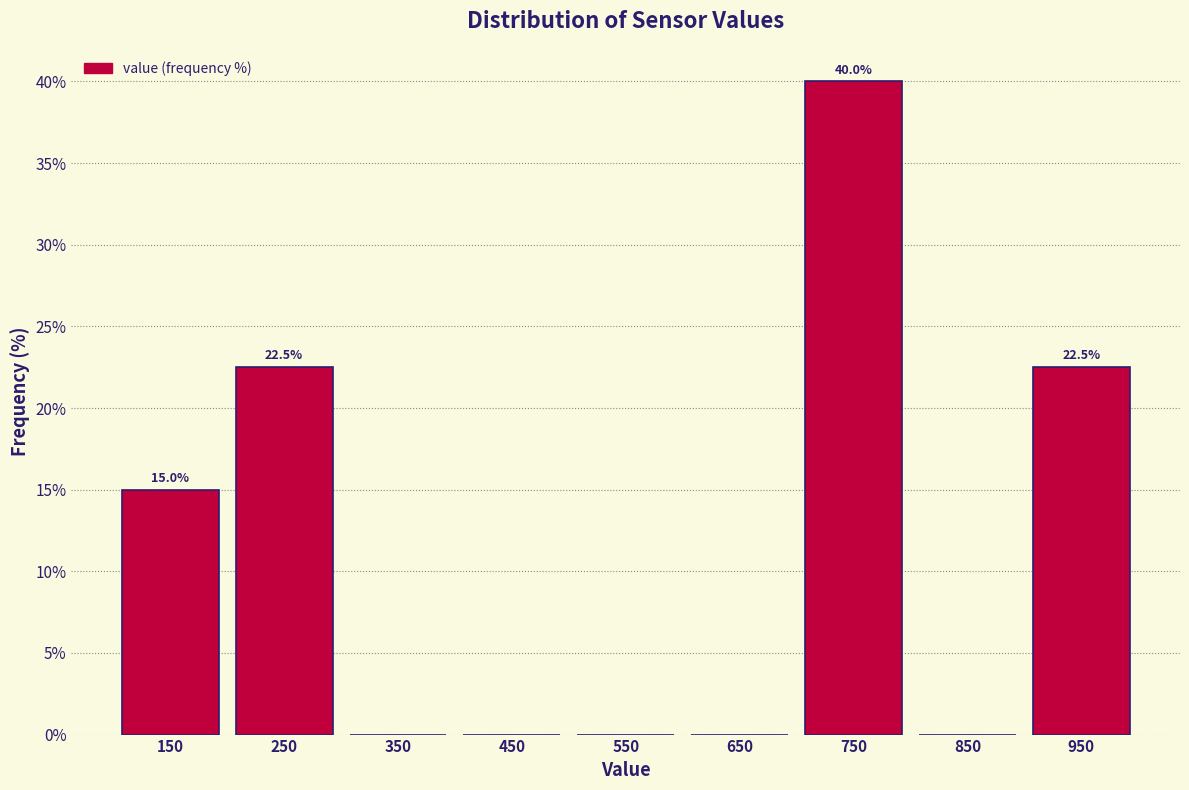

Which range on the x-axis has the tallest bar?

700 to 800